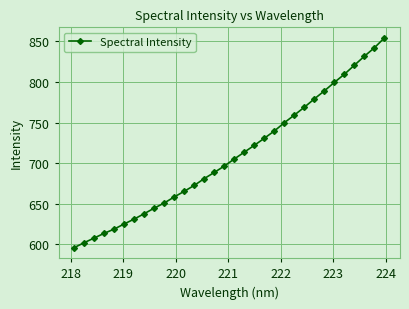

True or false: there are more than 1 points higher than both neighbors.

False